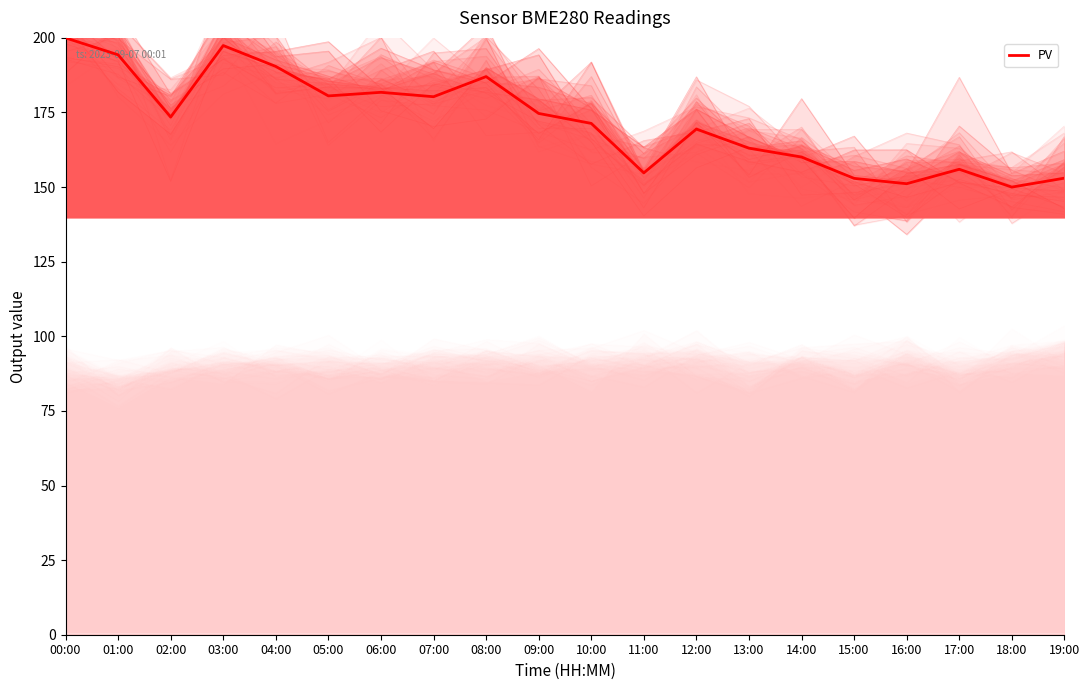

The chart shows a value of 152.9 at 15:00. True or false?

True